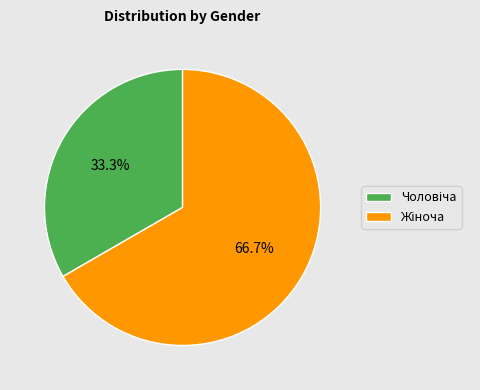

Is there any slice that represents more than half of the pie?

Yes